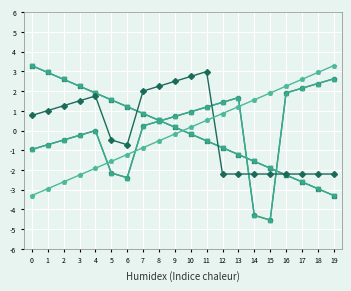

What is the maximum value shown in the chart?

3.3